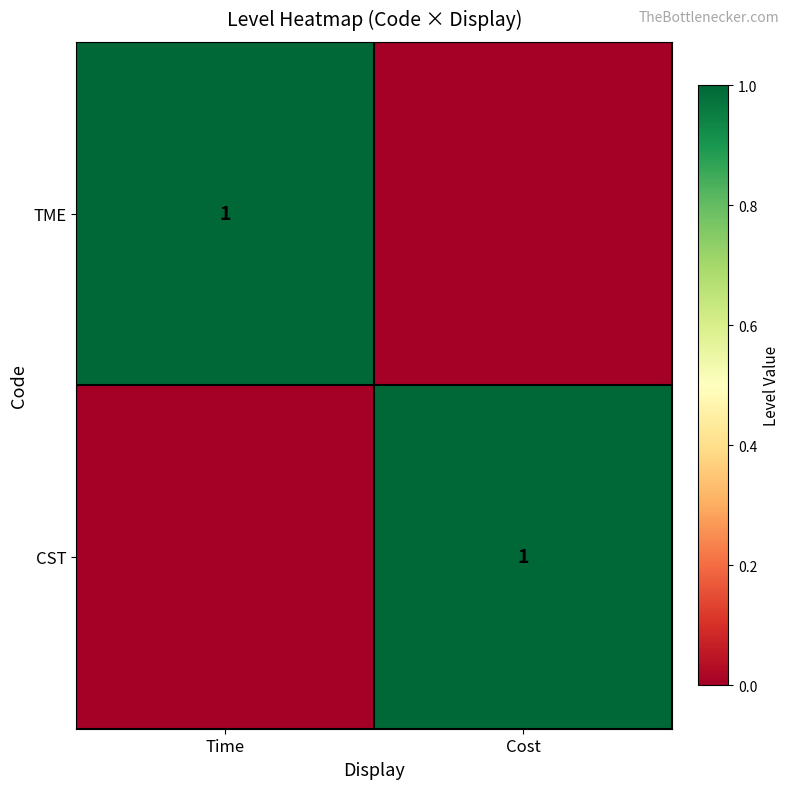

True or false: TME has a value of 0 at Time.

False